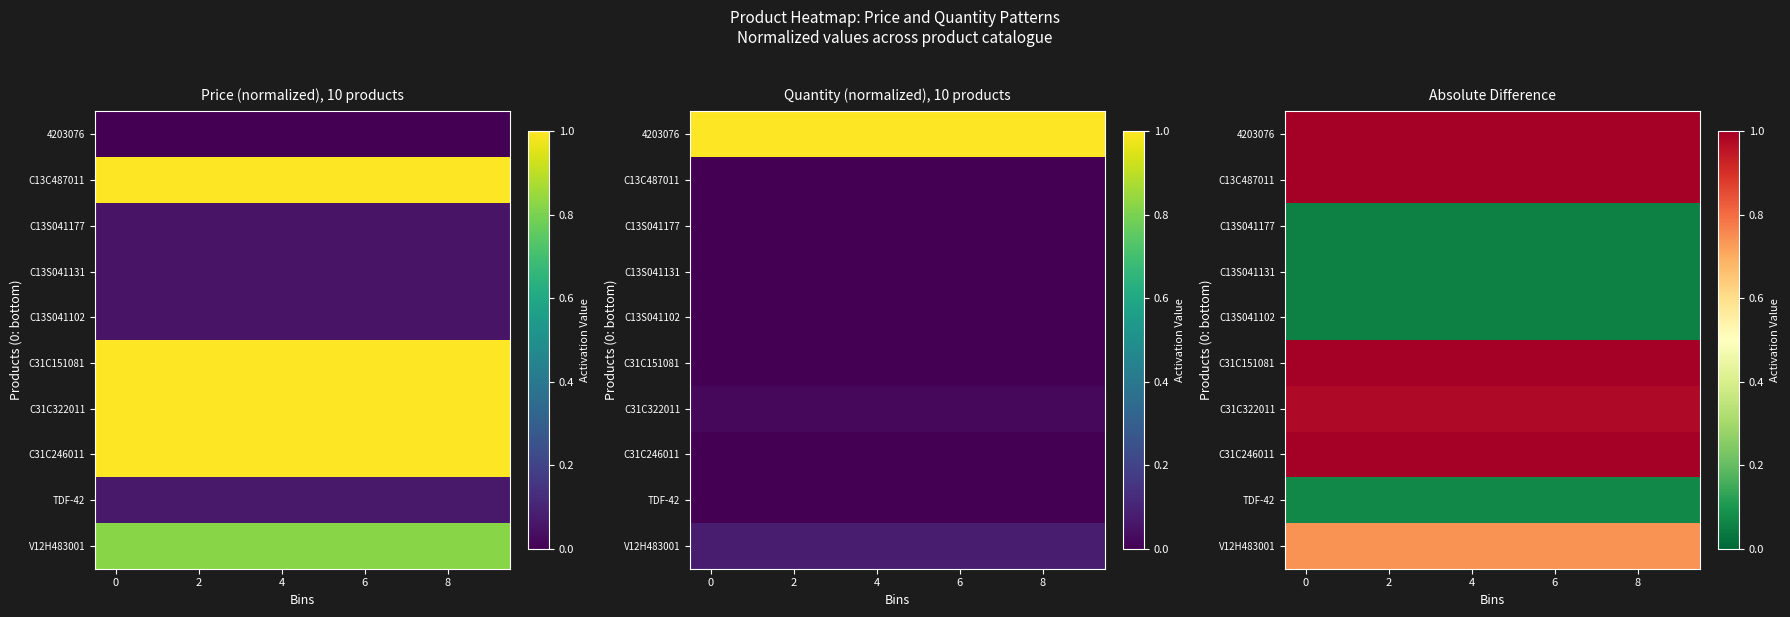

True or false: TDF-42 has a value of 0.1 at 8.

False